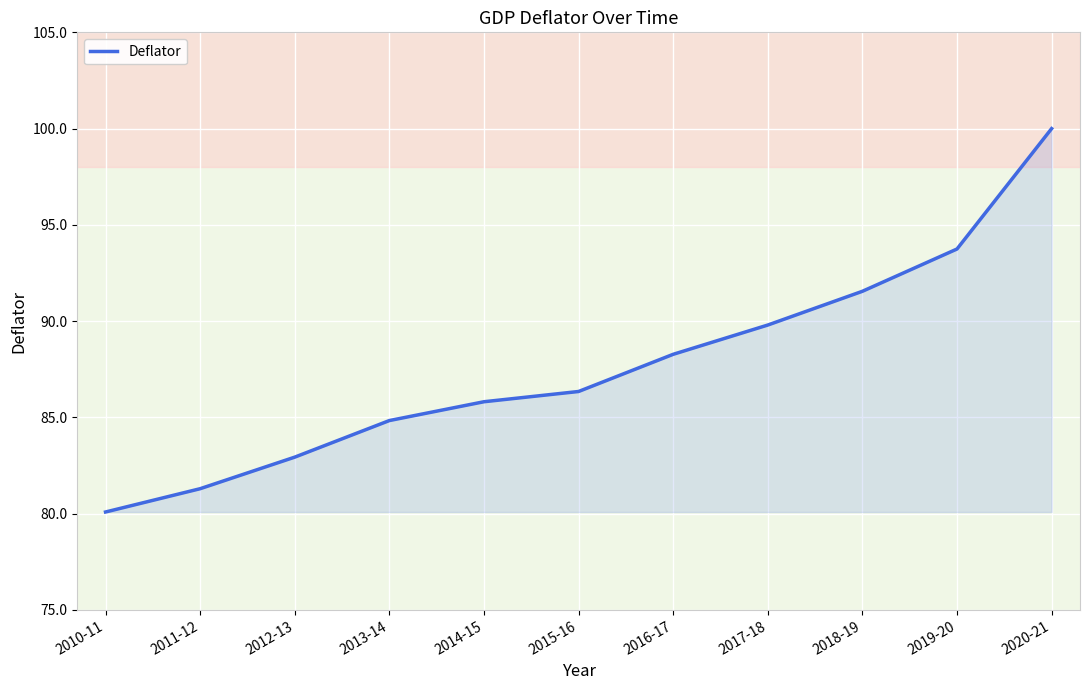

Read the value at 2019-20.

93.7